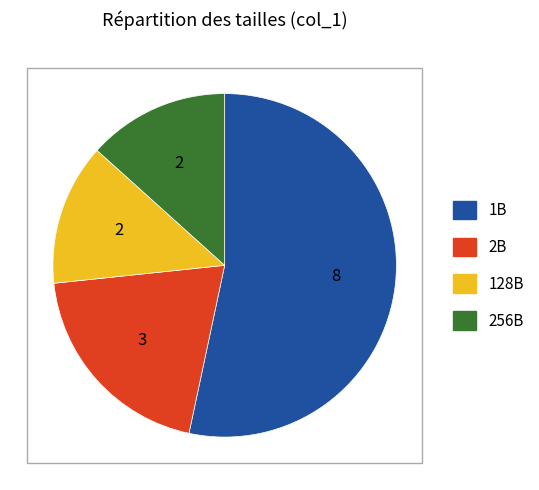

Do 1B and 128B together represent more than half of the pie?

Yes